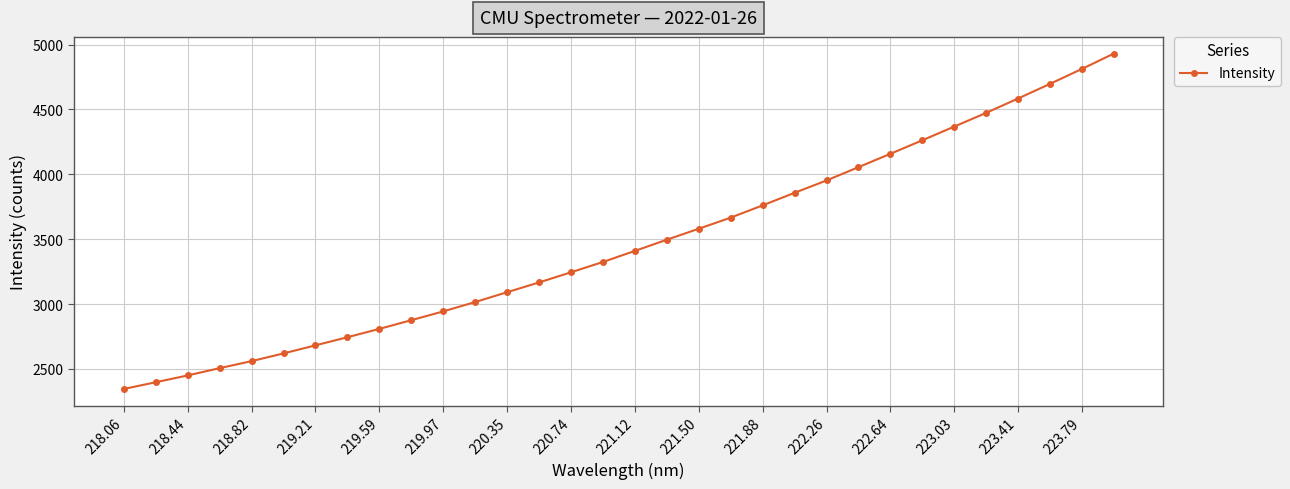

How many series are shown in this chart?

1